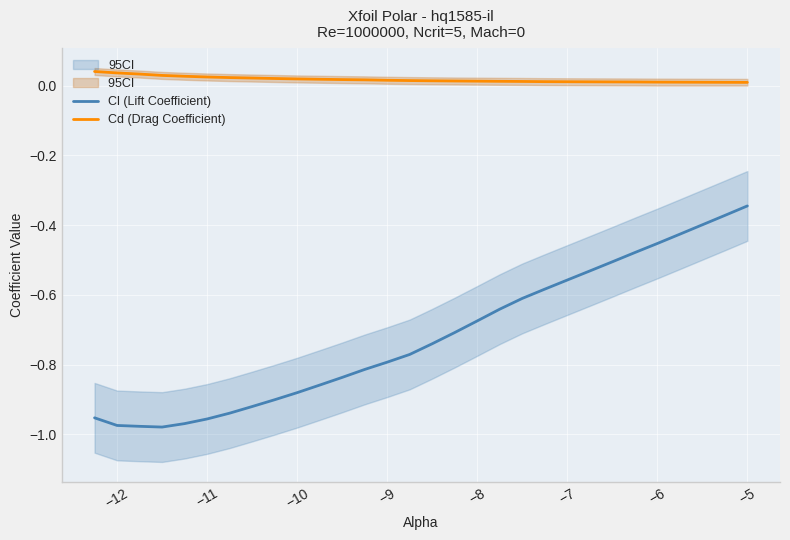

True or false: Cd (Drag Coefficient) and Cl (Lift Coefficient) cross at least once.

False